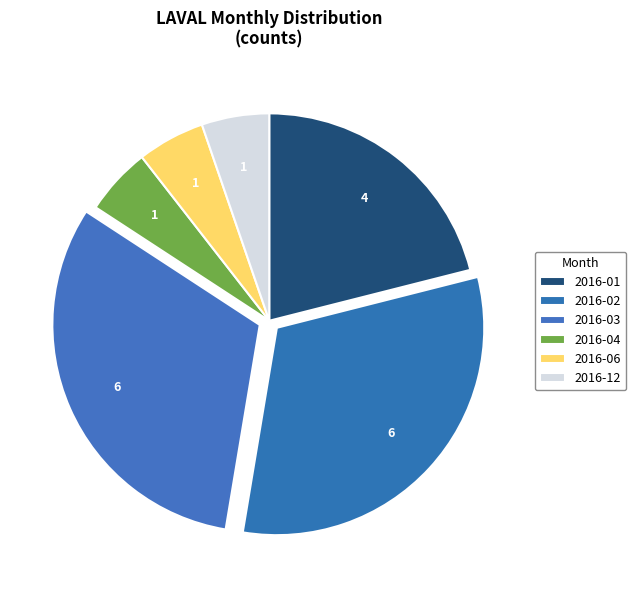

Count the number of slices in the pie.

6